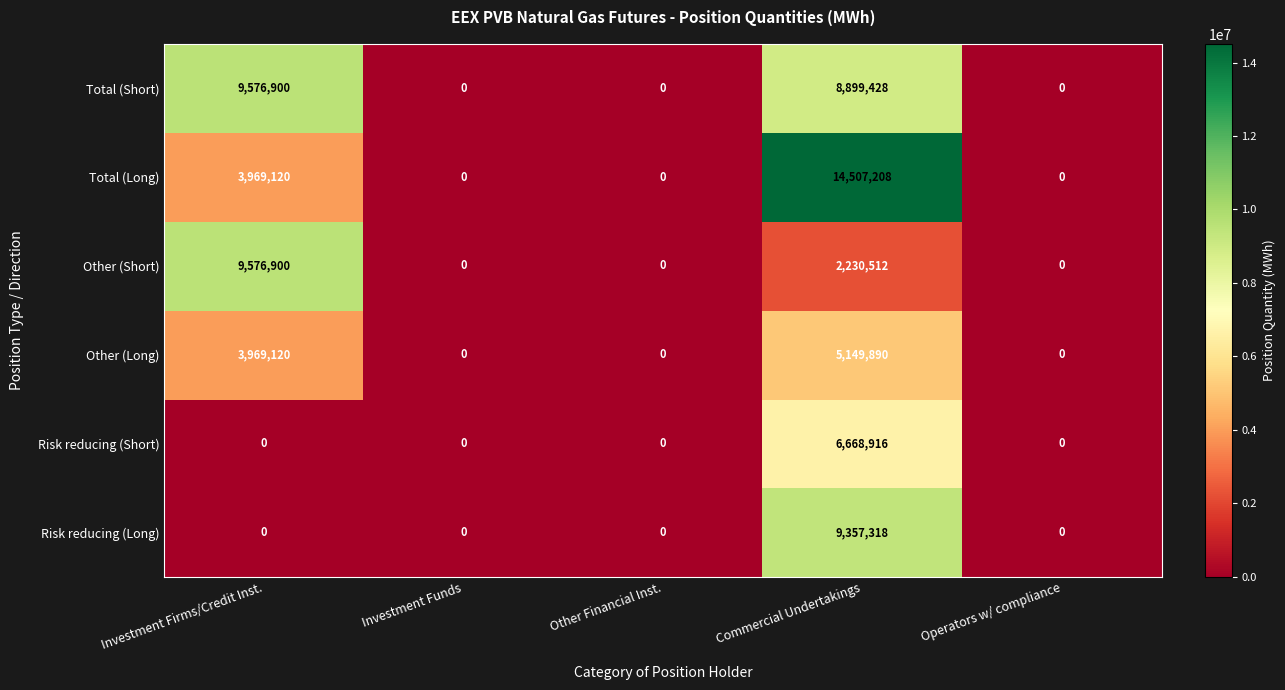

What is the sum of all Other (Short) values?

11807412